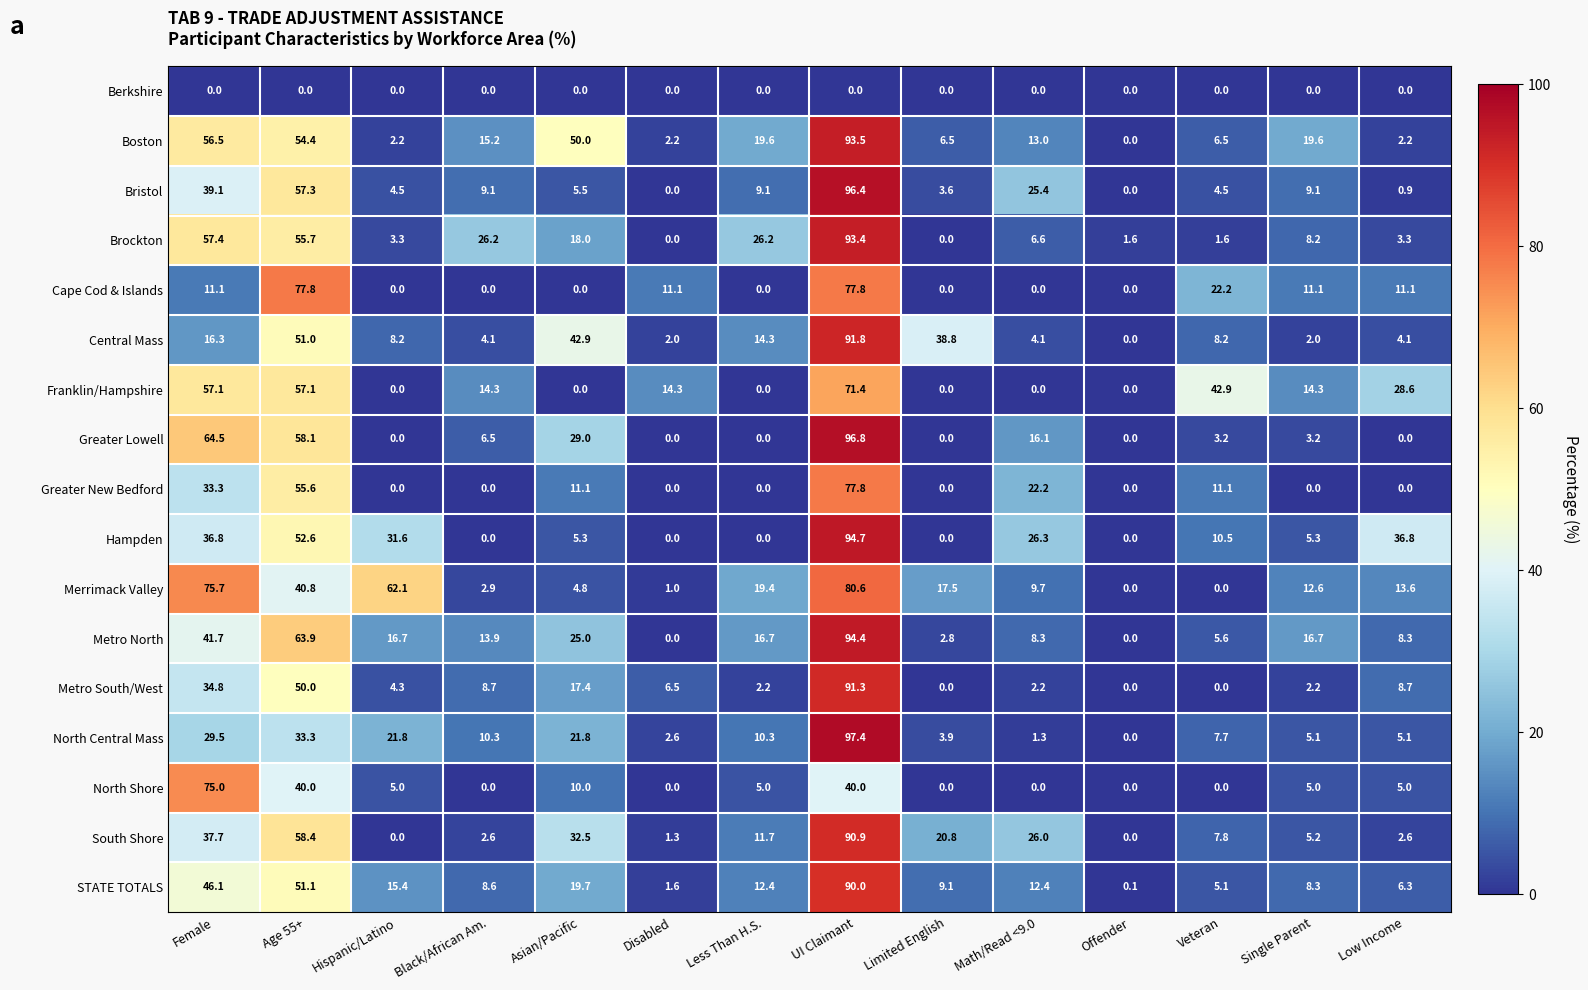

What is the average value of the Greater New Bedford series?

15.1